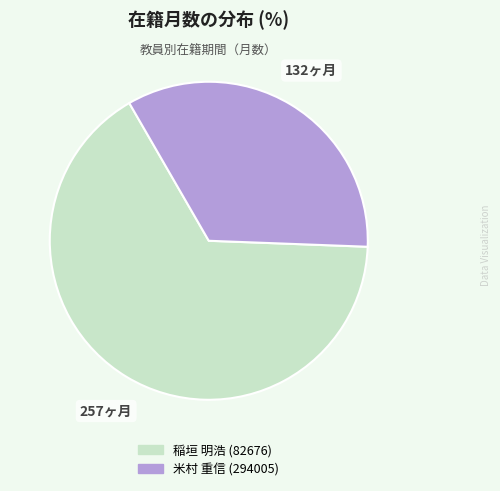

Do 稲垣 明浩 (82676) and 米村 重信 (294005) together represent more than half of the pie?

Yes